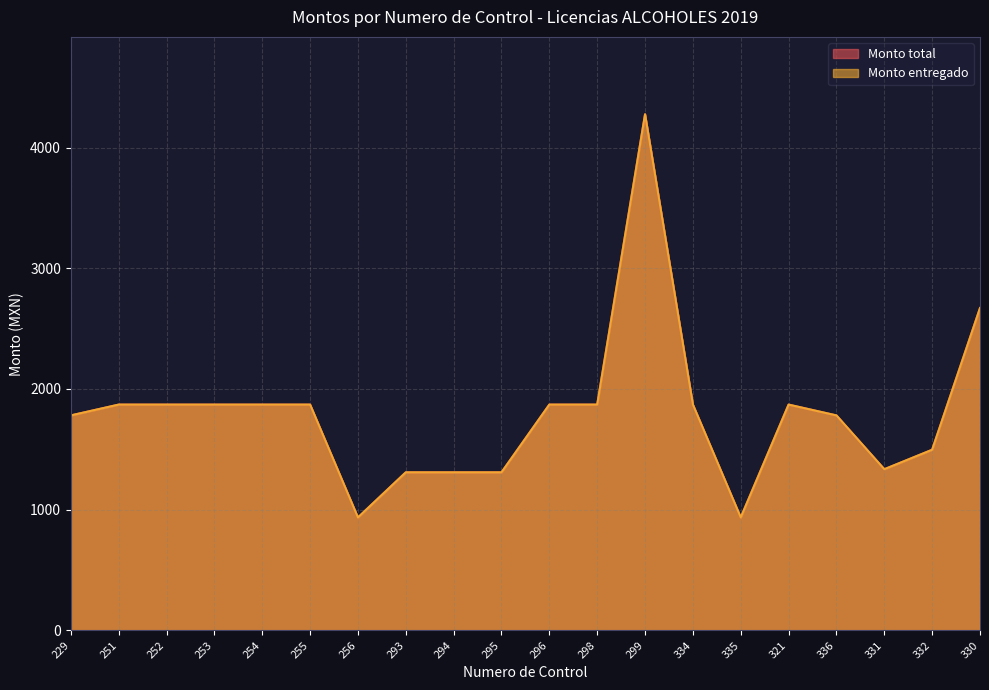

What is the difference between the maximum and minimum values in the Monto entregado series?

3340.1